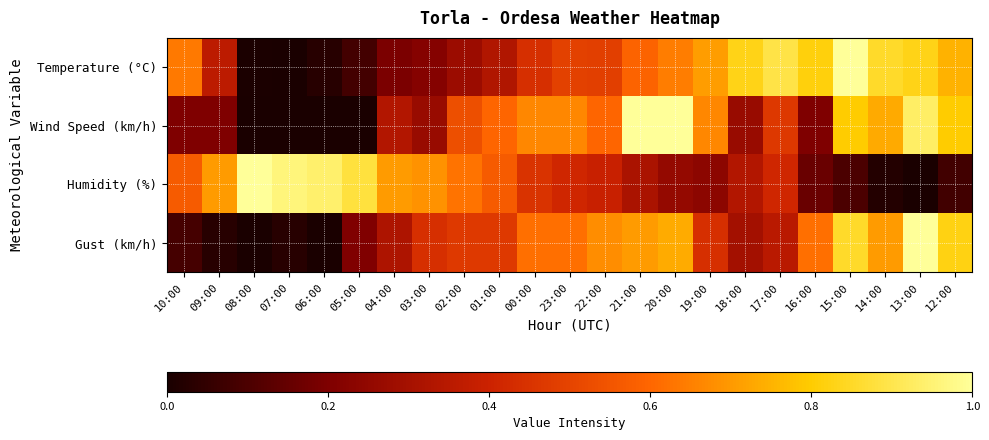

At how many categories does at least one series exceed 0?

23